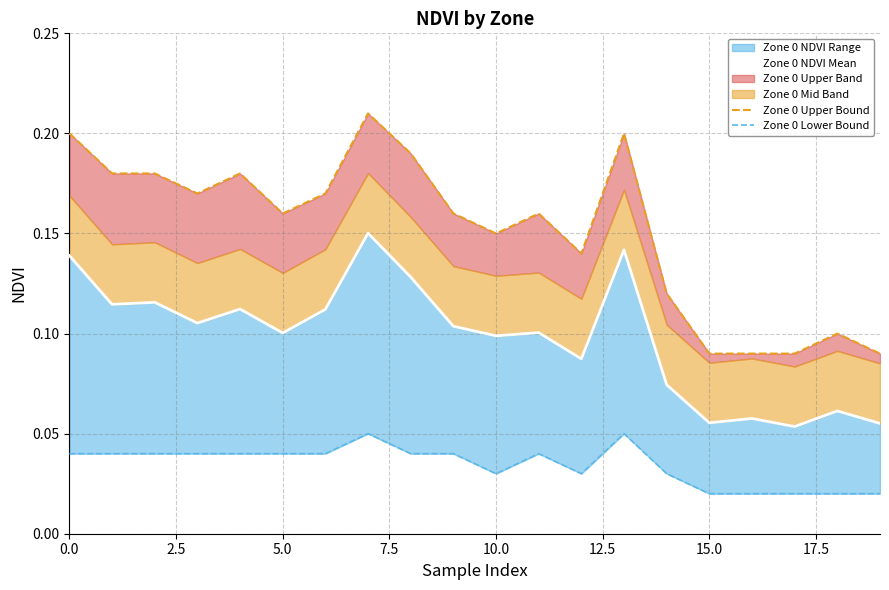

Between 19 and 11, which is larger?

11